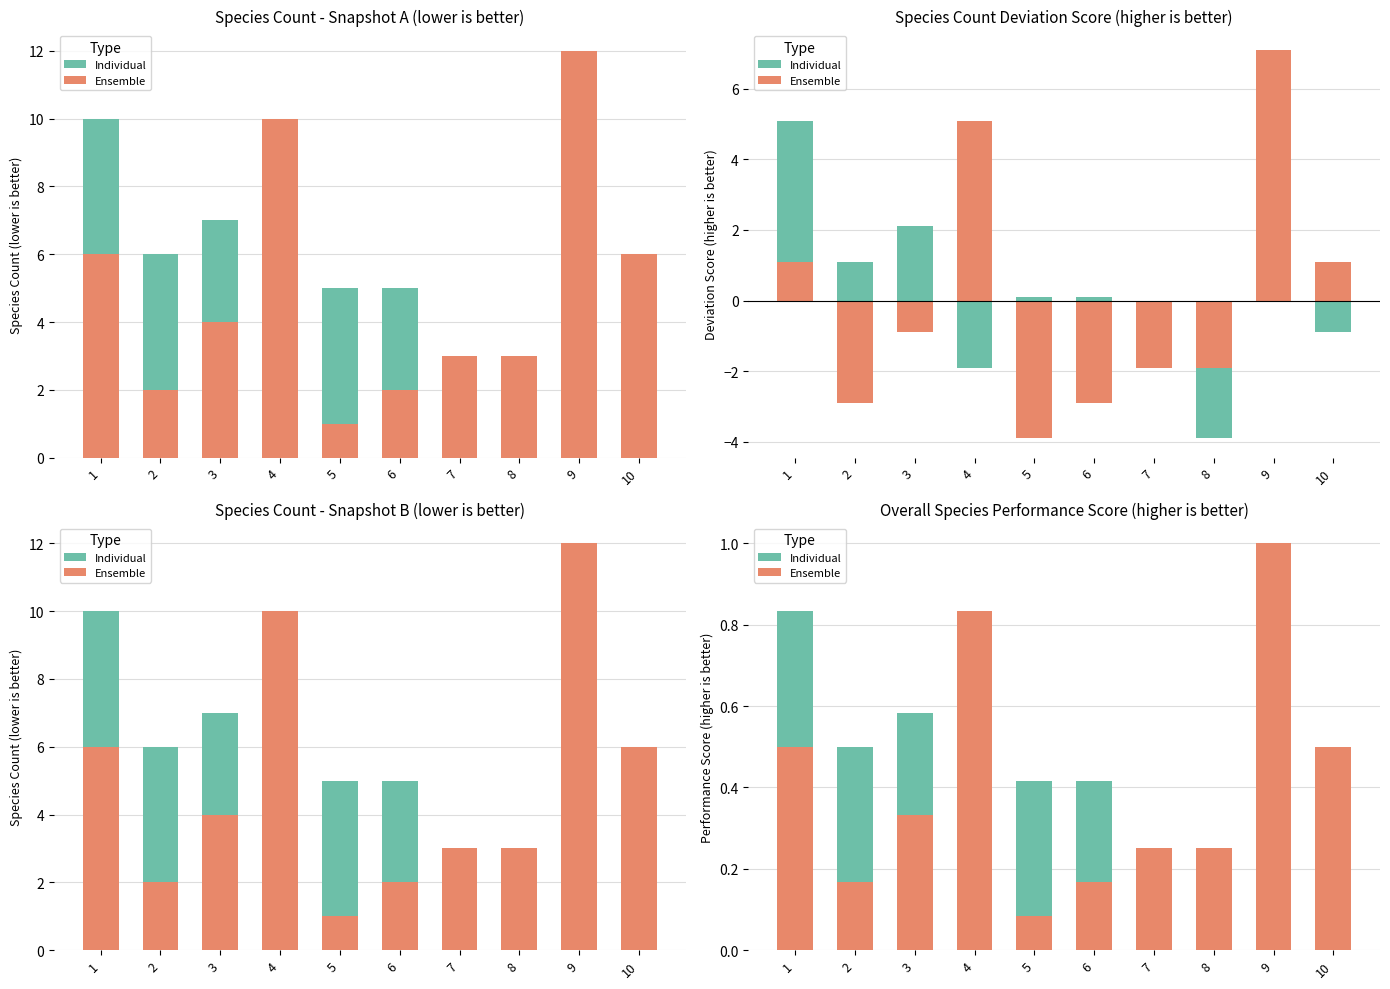

Which category has the highest value across all series?

9